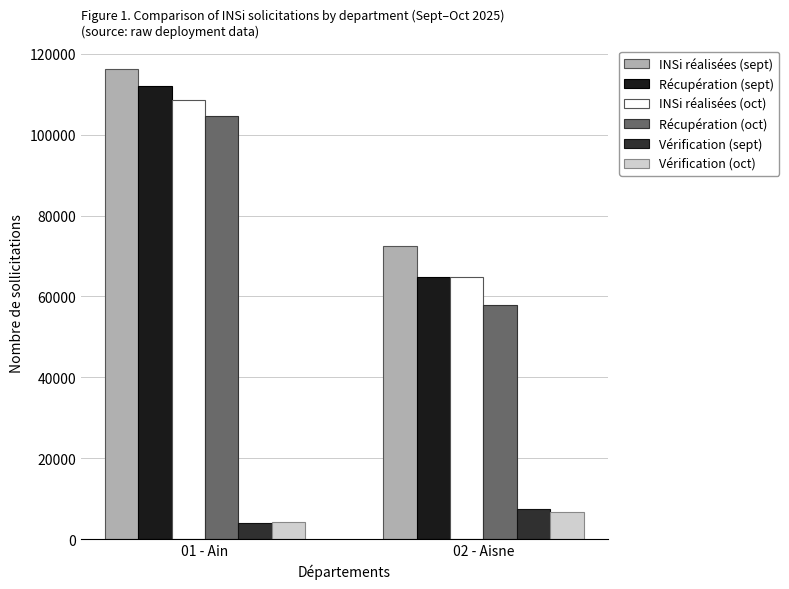

True or false: INSi réalisées (sept) has a value of 72419 at 02 - Aisne.

True